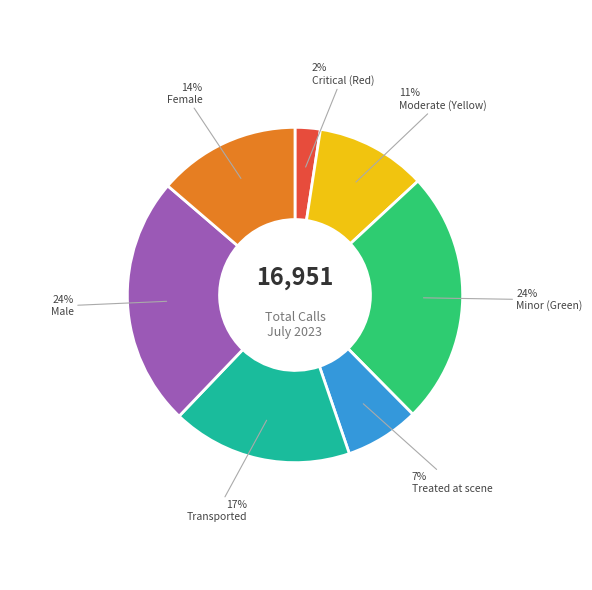

Does any single category account for the majority?

No